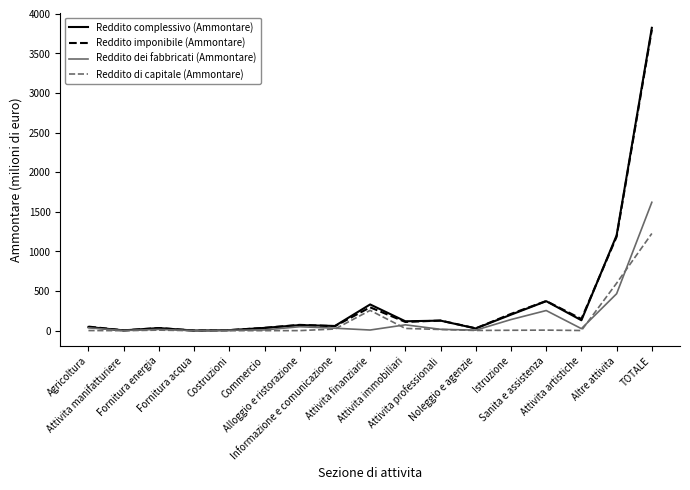

What is the maximum value shown in the chart?

3823.4